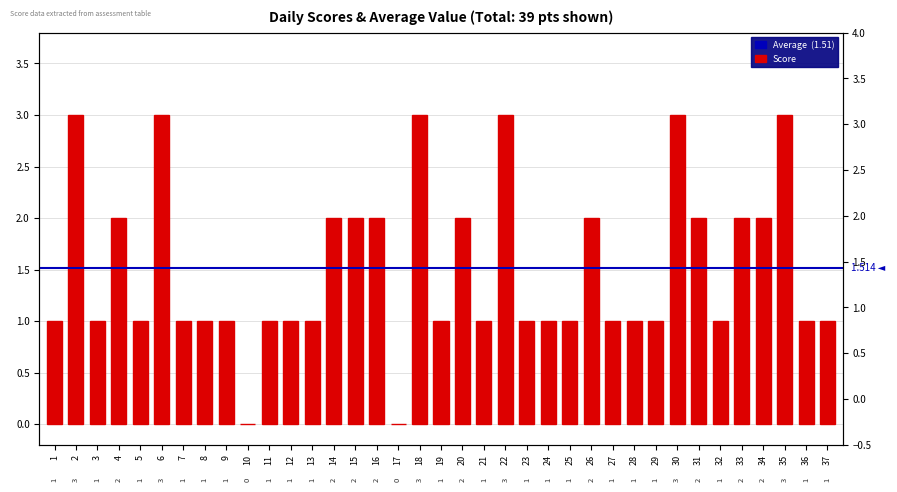

Is it true that the value at 5 is 0?

False